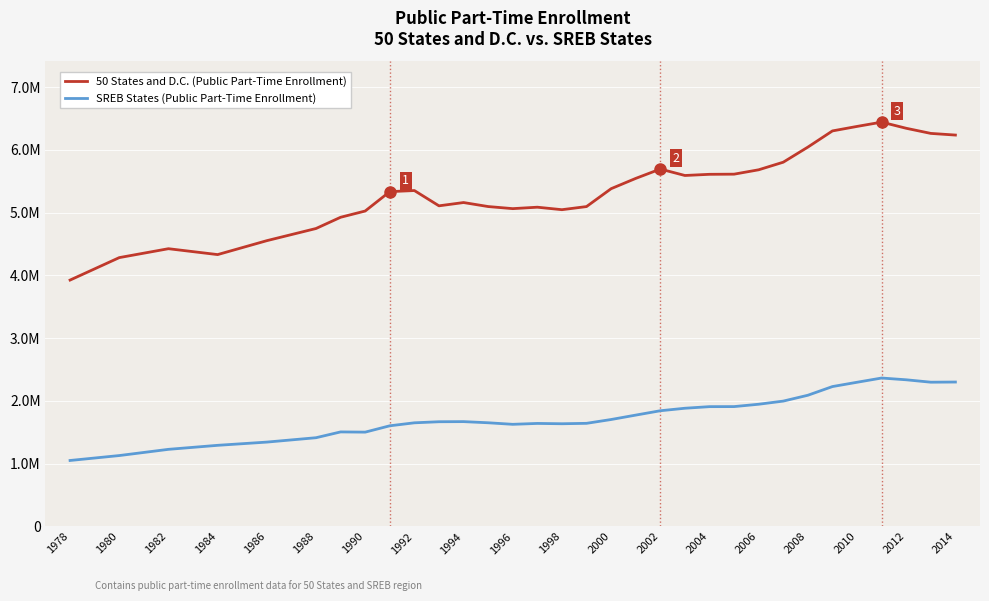

Rank the series by their maximum value, from highest to lowest.

50 States and D.C. (Public Part-Time Enrollment), SREB States (Public Part-Time Enrollment)